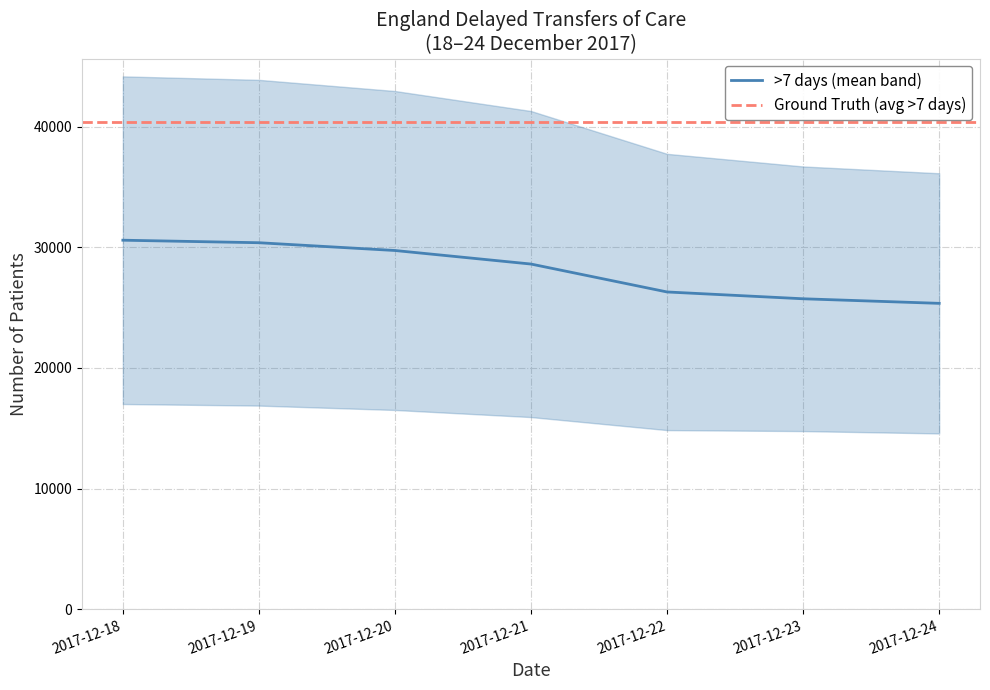

Rank the categories by value from lowest to highest.

2017-12-24, 2017-12-23, 2017-12-22, 2017-12-21, 2017-12-20, 2017-12-19, 2017-12-18